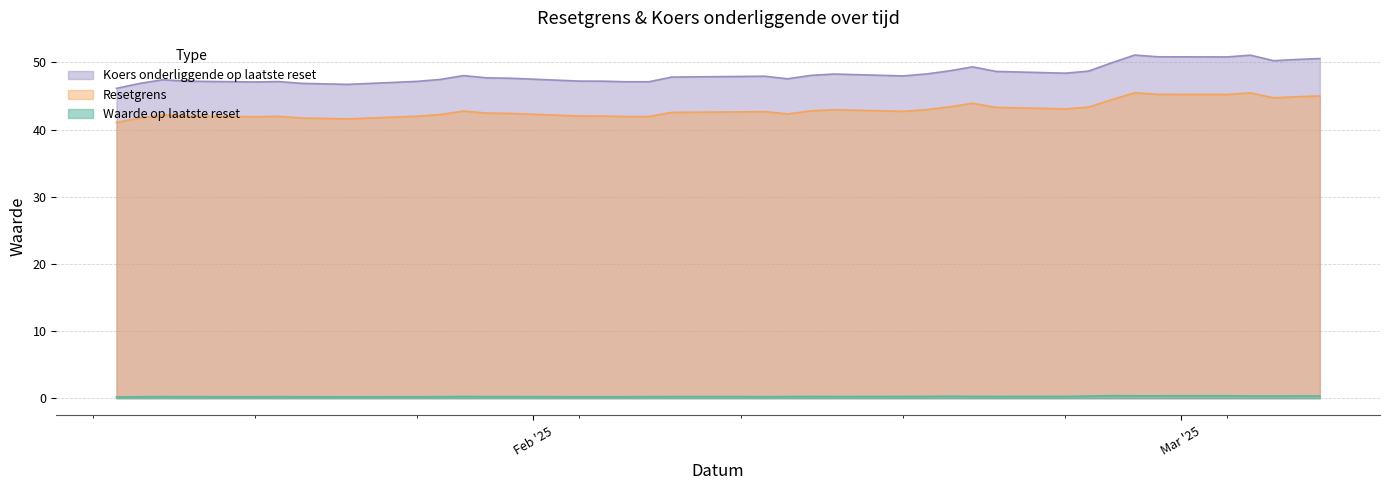

How many distinct data groups are displayed?

3